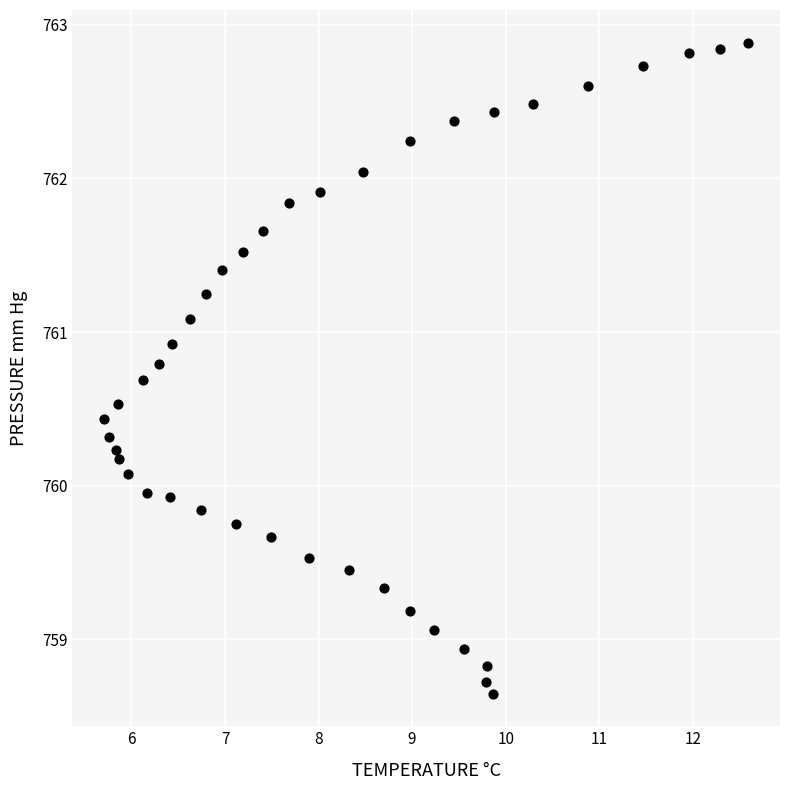

What is the range of X values (max minus min)?

6.9